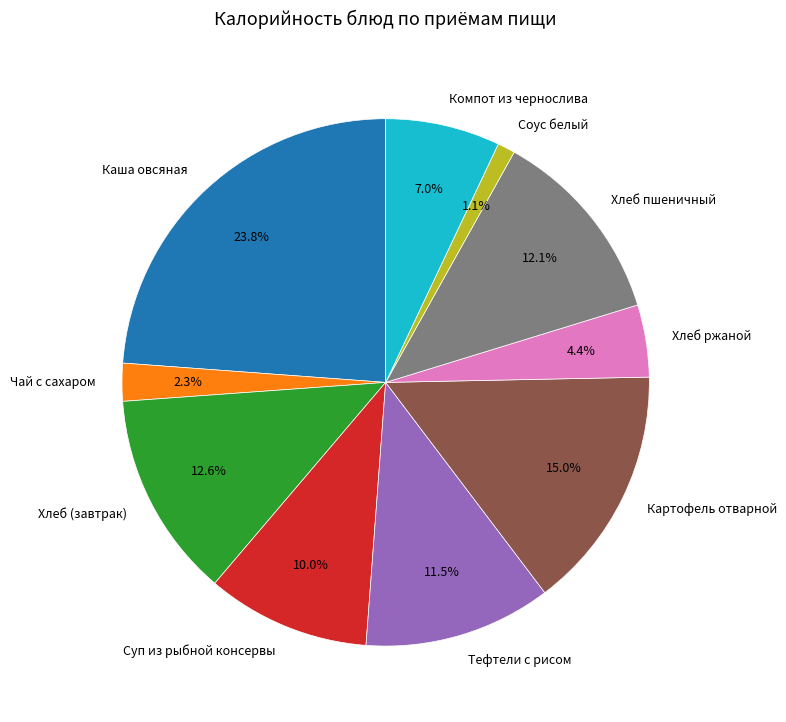

What is the ratio of the value at Картофель отварной to the value at Хлеб пшеничный?

1.2